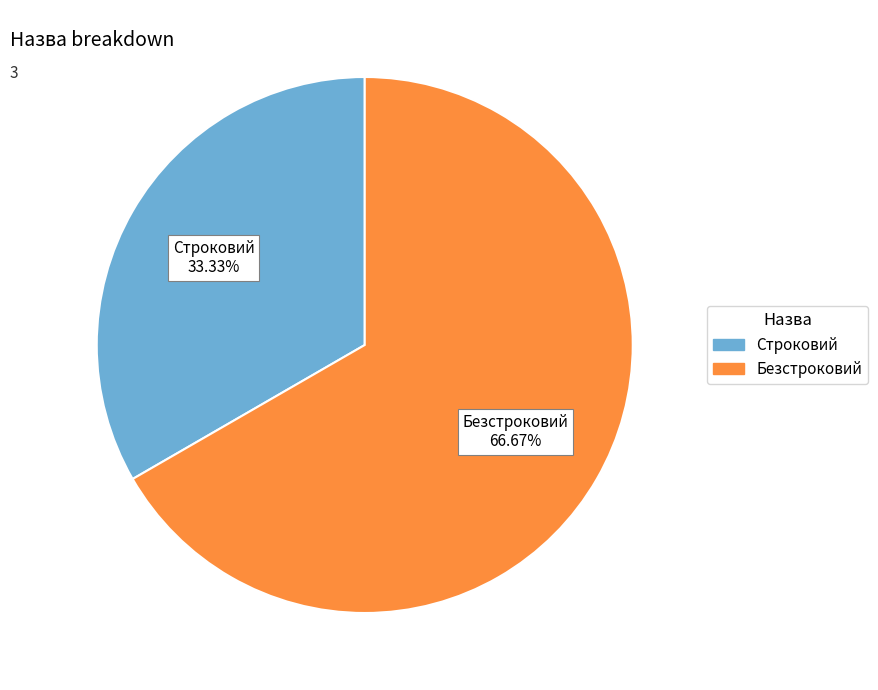

The Строковий slice represents 25% of the pie. True or false?

False